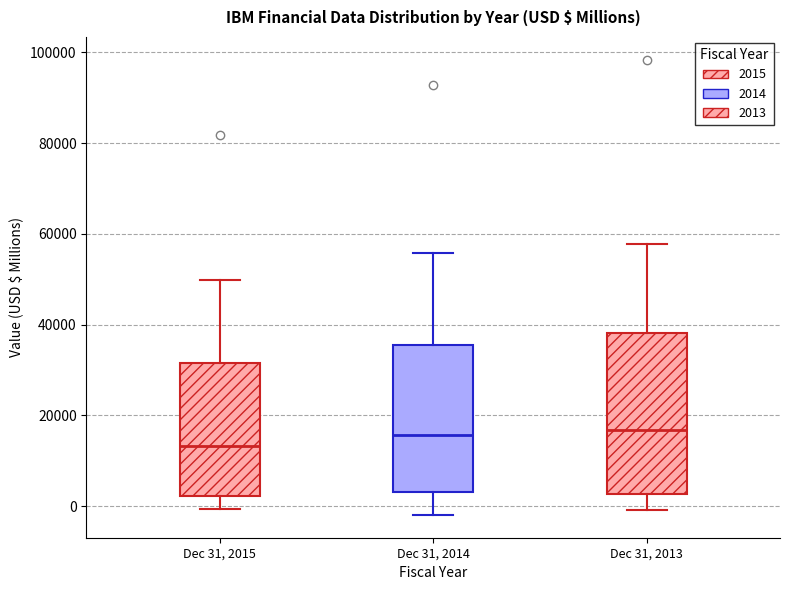

Where does the upper whisker of the box for Dec 31, 2014 end on the y-axis? The values are not printed on the chart, so give them approximately, as read against the axis.

56000